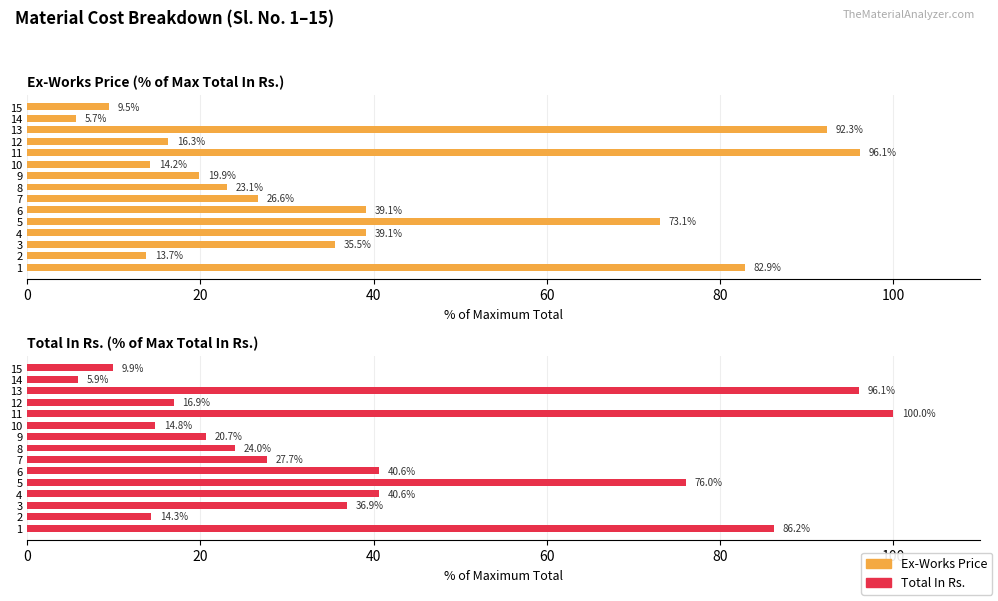

Is it true that Total In Rs. equals 8.7 at 7?

False